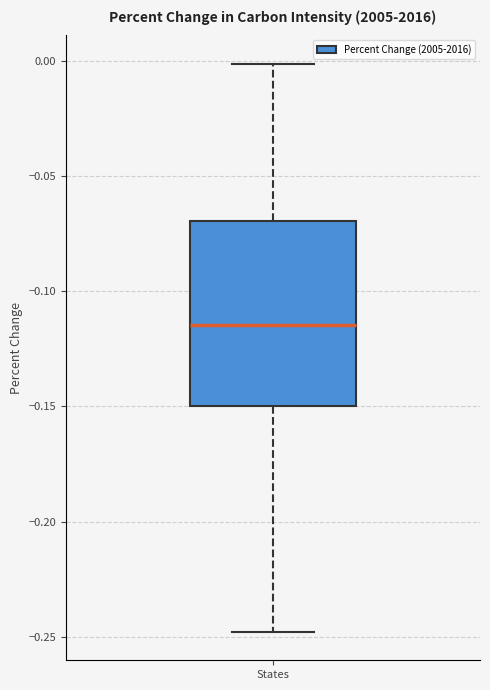

Transcribe this box plot: give where the median line is, the range the box spans, and where the two whiskers end, as read against the y-axis. The values are not printed on the chart, so give them approximately, as read against the axis.

median -0.115, box -0.150 to -0.070, whiskers -0.250 to 0.000